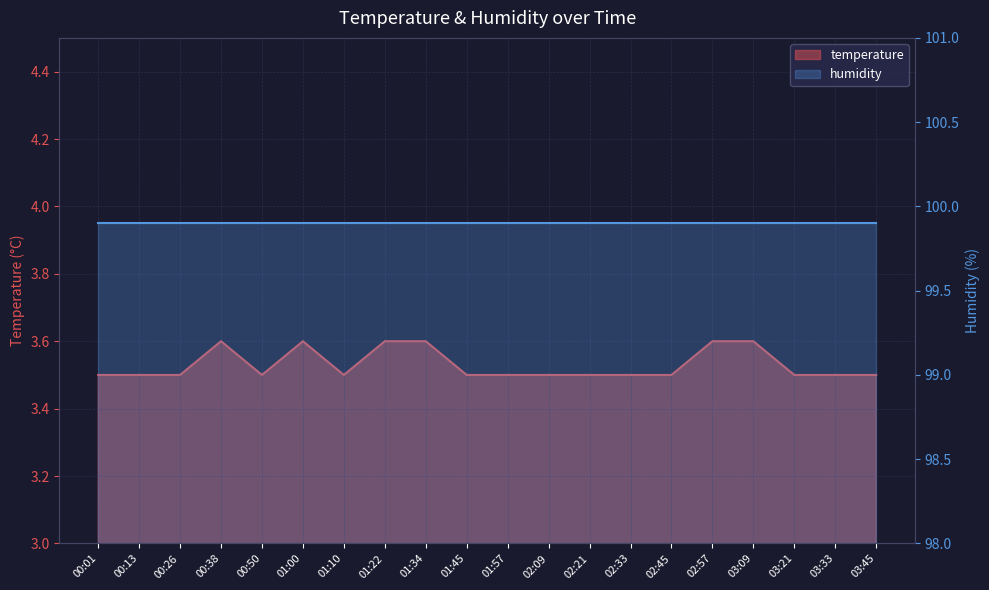

Is it true that the value at 02:33 is 1.6?

False